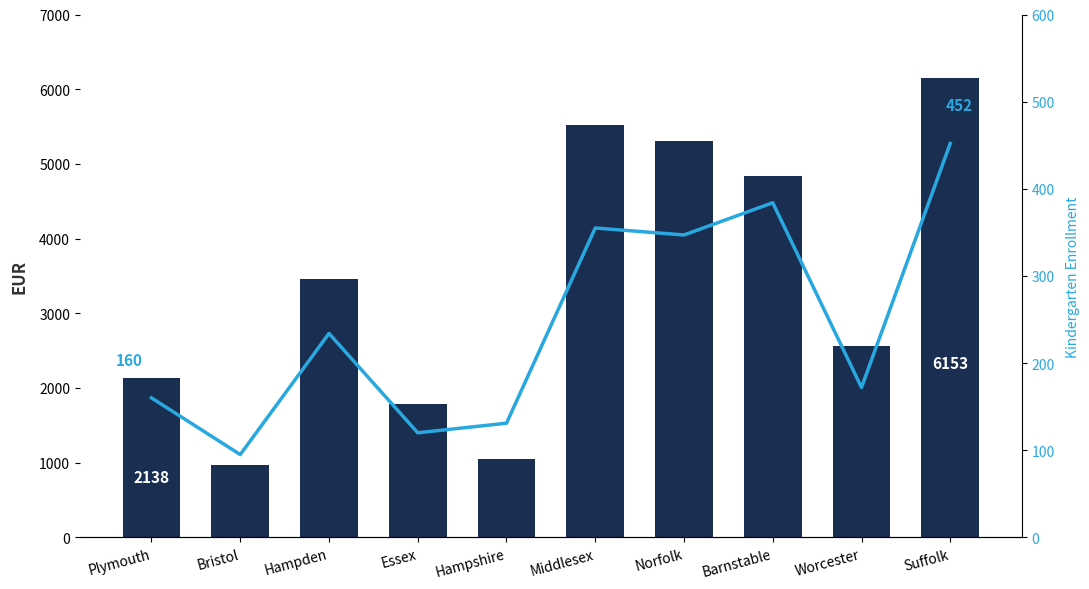

Which has a higher value, Bristol or Middlesex?

Middlesex